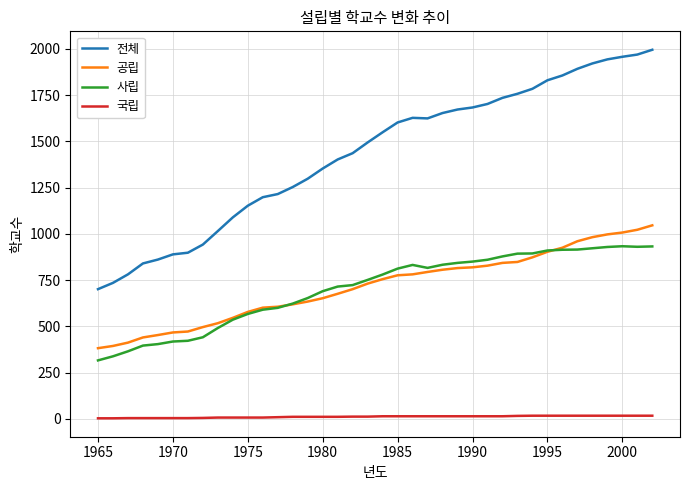

Which series has the largest total across all categories?

전체